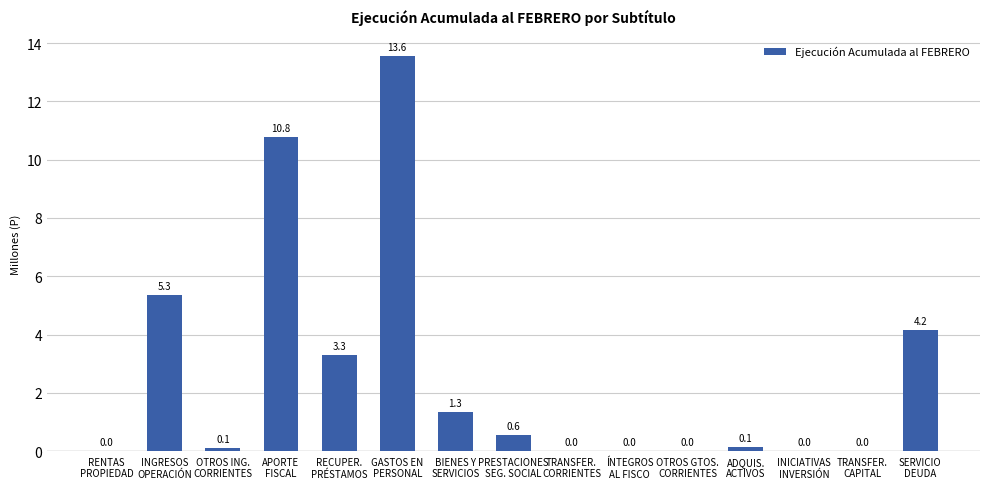

What is the sum of all values?

39.3